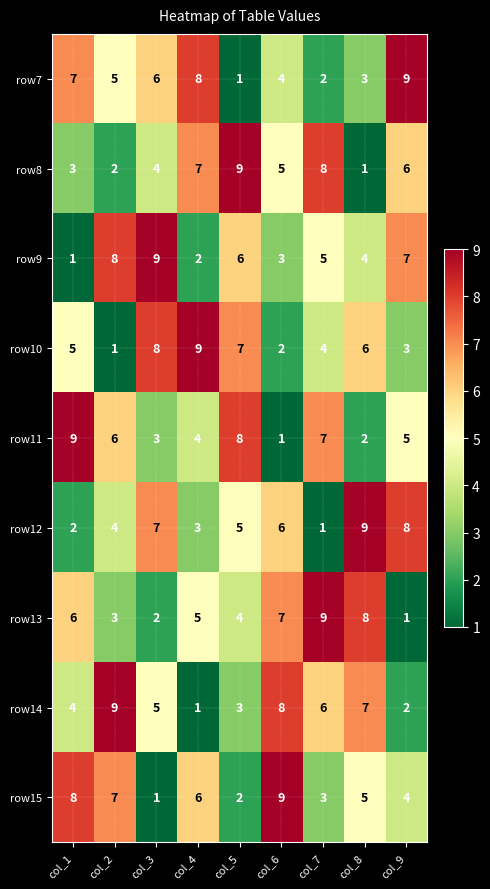

Rank the categories by row15 value from highest to lowest.

col_6, col_1, col_2, col_4, col_8, col_9, col_7, col_5, col_3